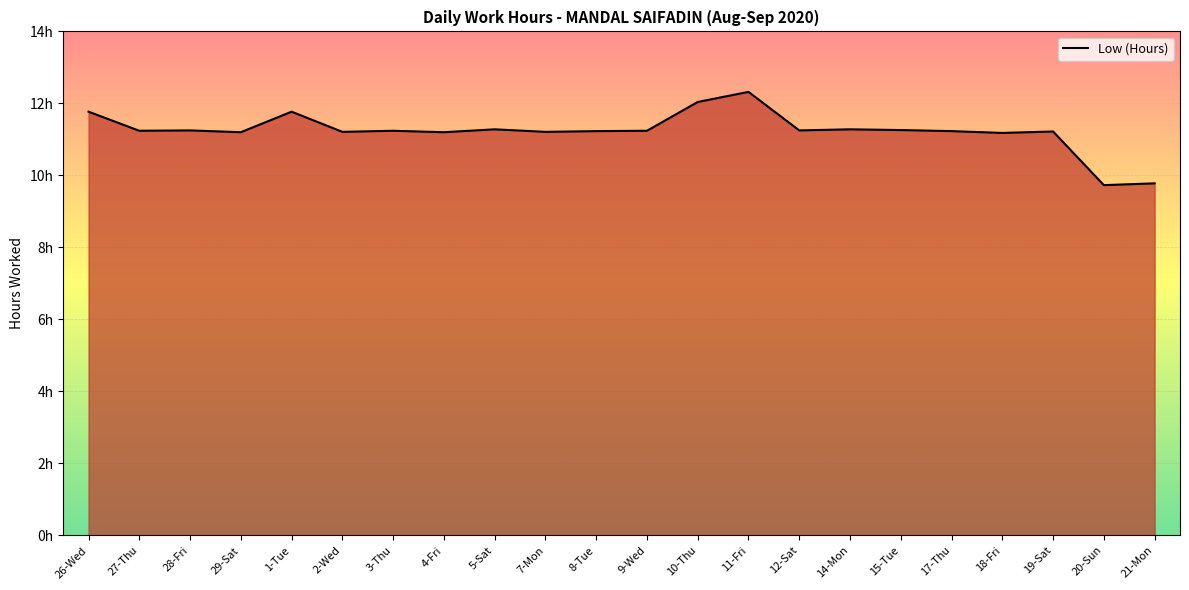

What is the sum of the values at 21-Mon and 3-Thu?

21.0